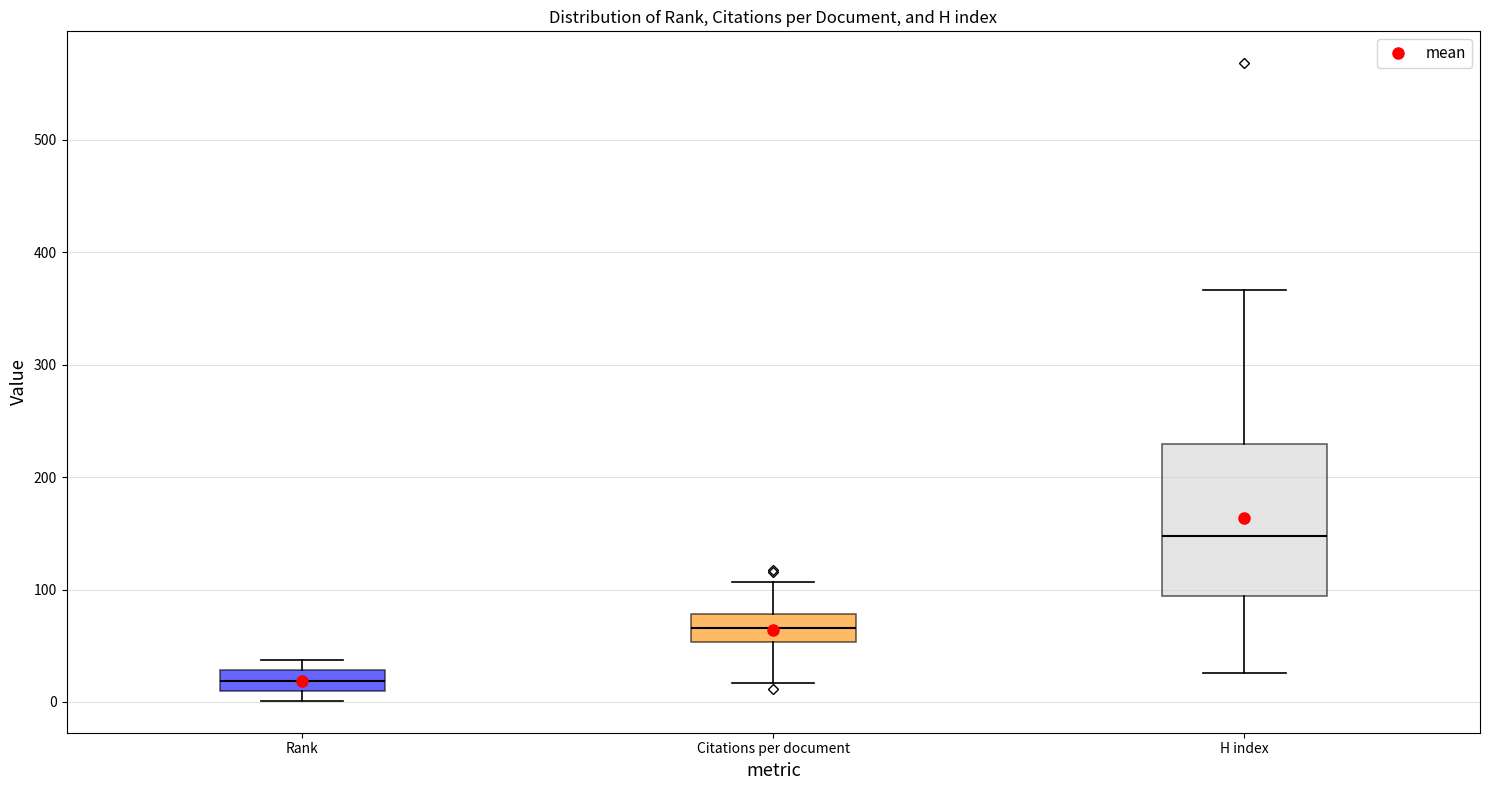

Reading left to right, transcribe this box plot: for each box, give where its median line is, the range the box spans, and where its two whiskers end, as read against the y-axis. The values are not printed on the chart, so give them approximately, as read against the axis.

Rank: median 20, box 10 to 30, whiskers 0 to 40
Citations per document: median 70, box 50 to 80, whiskers 20 to 110
H index: median 150, box 90 to 230, whiskers 30 to 370